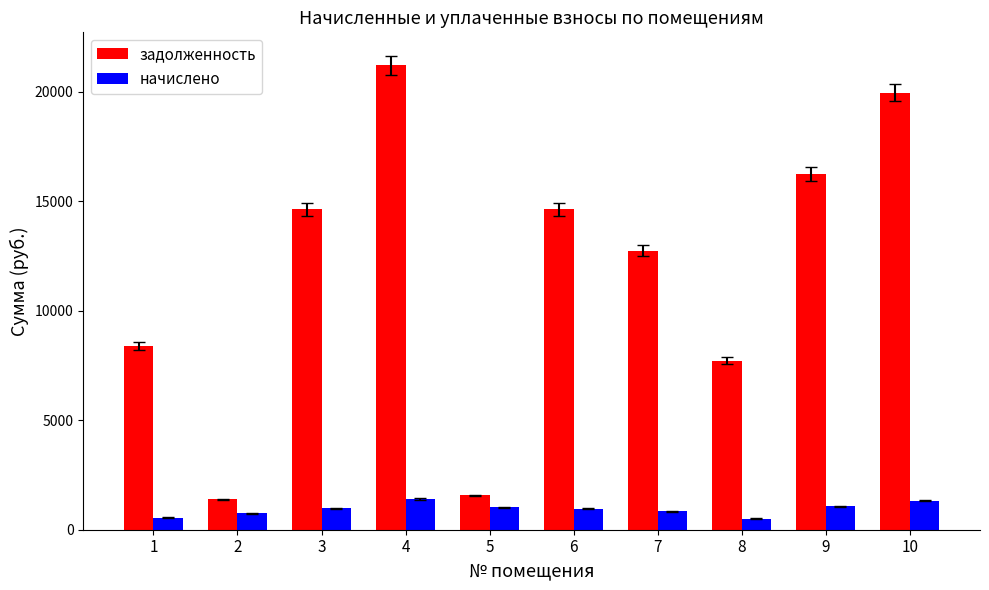

What is the maximum value for начислено?

1405.0